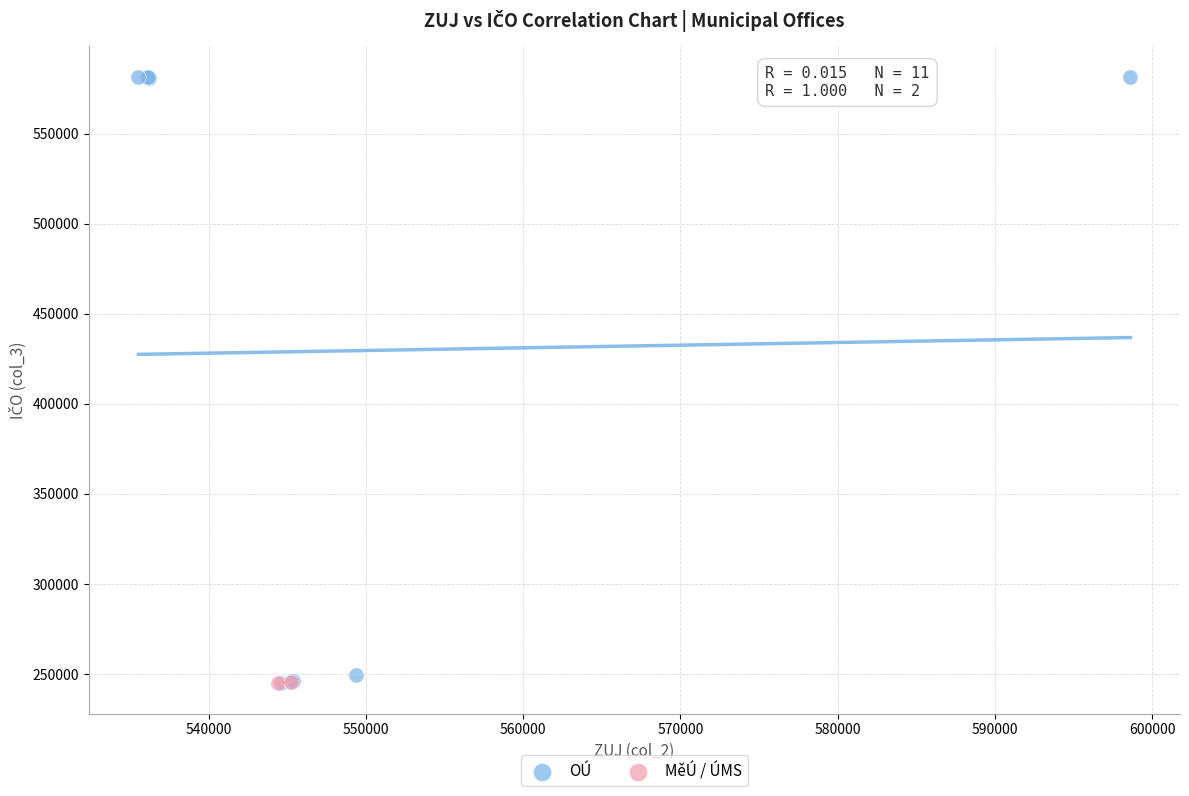

What are all the series names shown in the legend?

OÚ, MěÚ / ÚMS